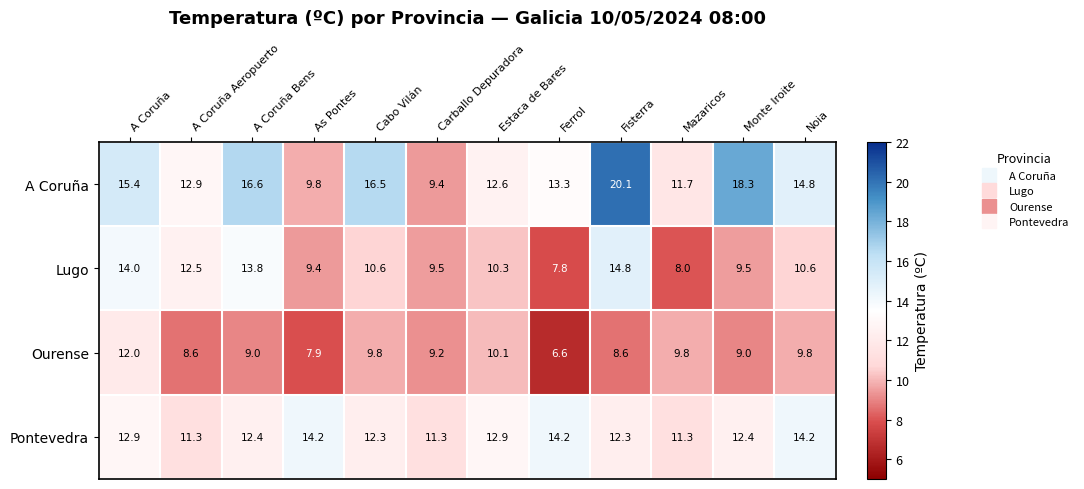

What is the lowest value of the Lugo series?

7.8